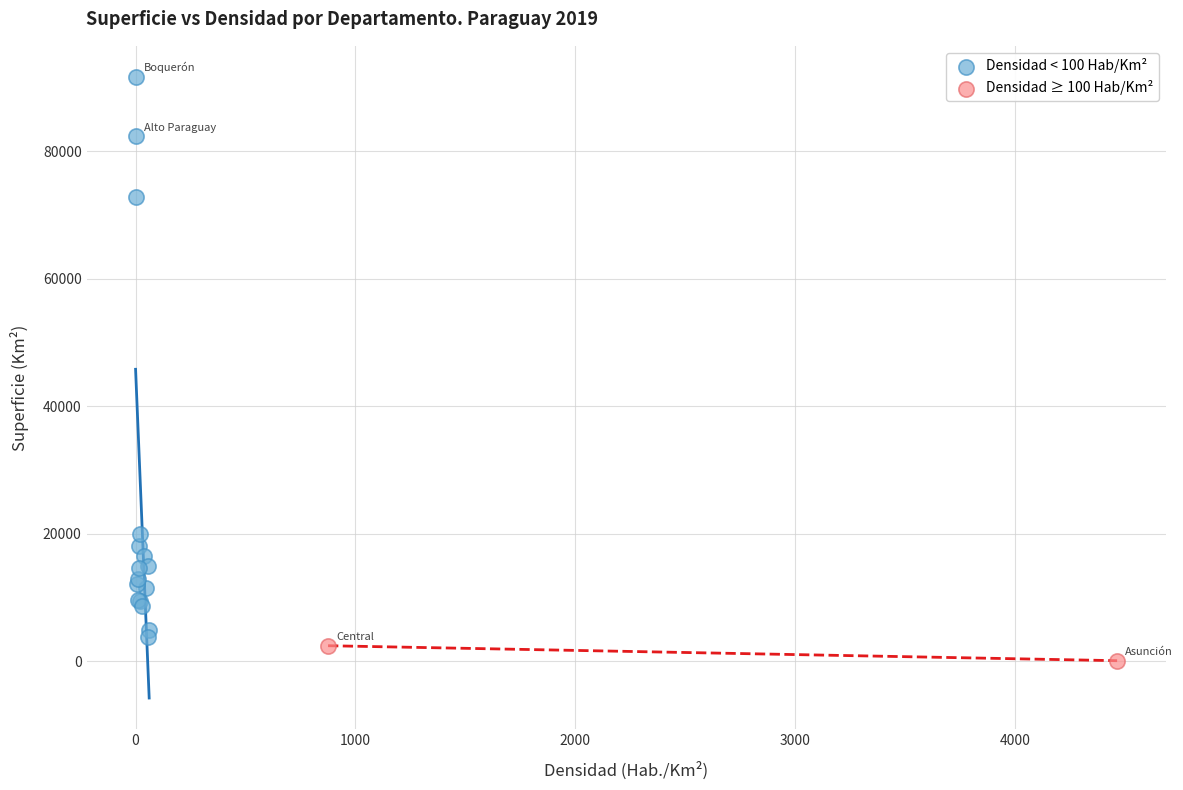

Which series reaches the maximum Y coordinate?

Densidad < 100 Hab/Km²